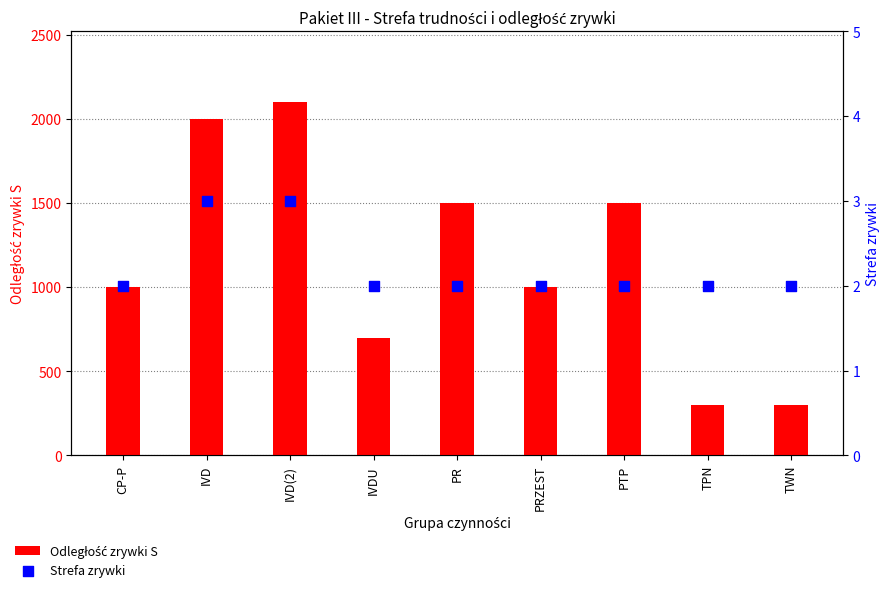

Which series contains the lowest Y value?

Strefa zrywki